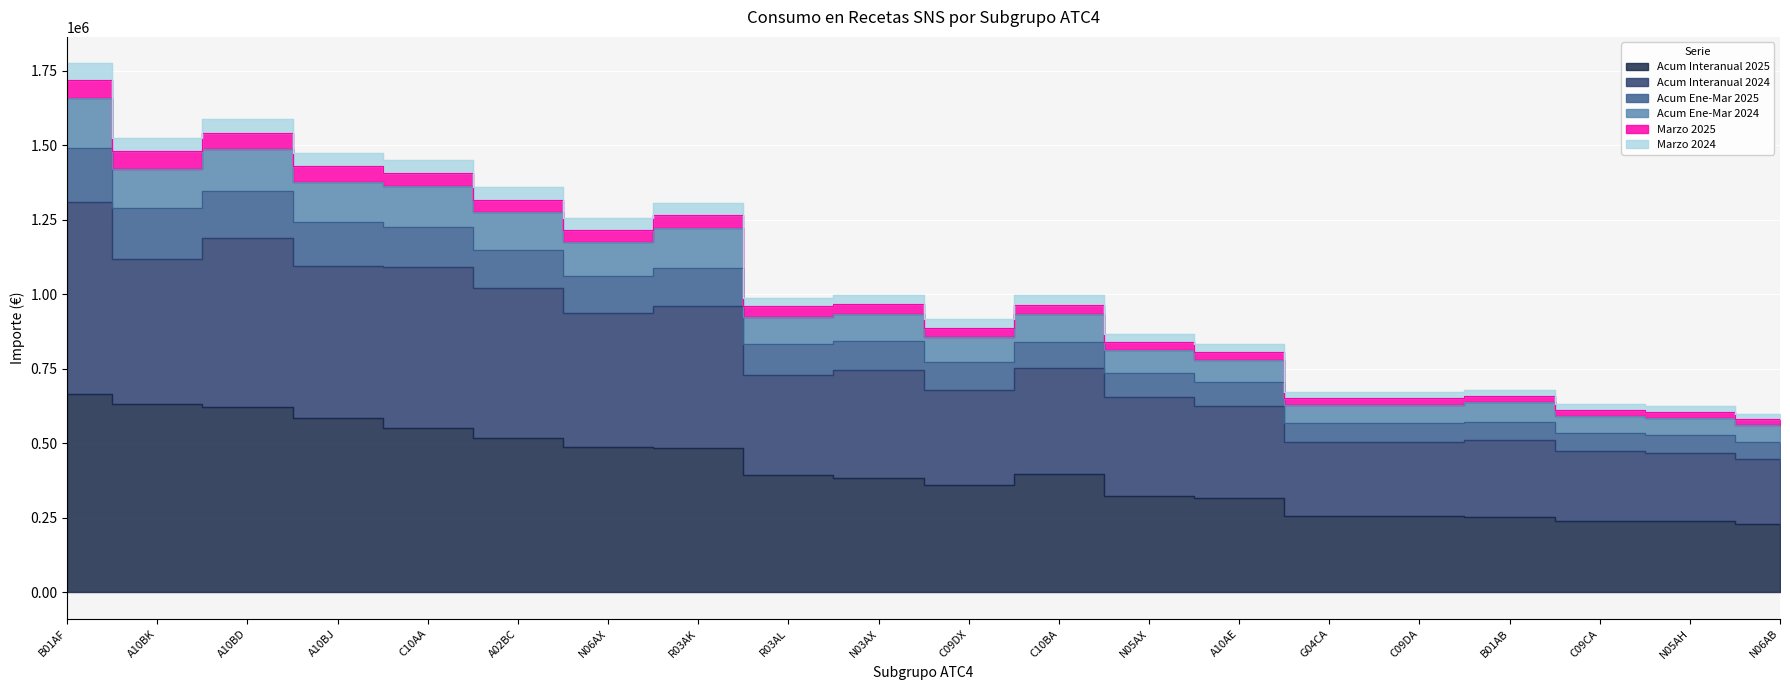

True or false: Marzo 2025 has more than 2 points higher than both neighbors.

False